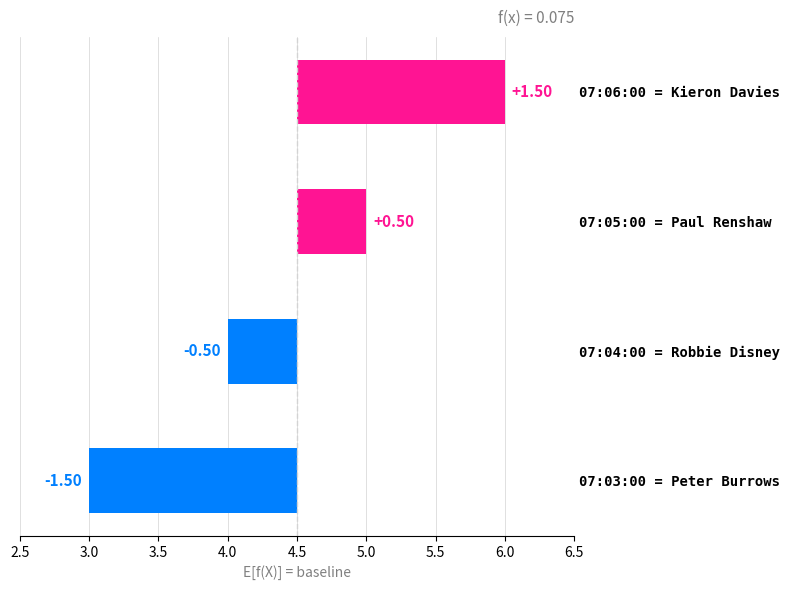

How many bars are there in total?

4